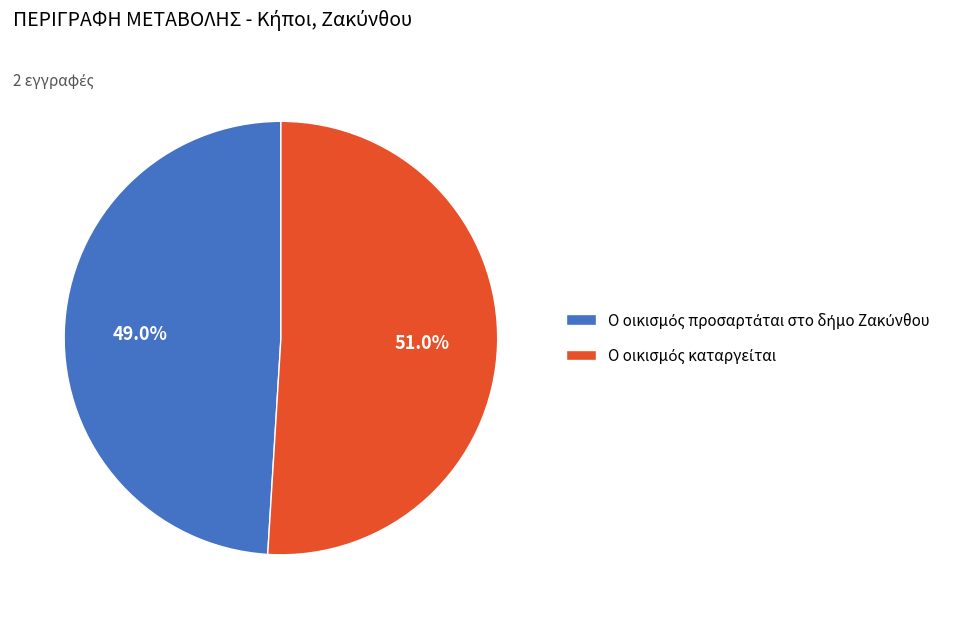

Does any single category account for the majority?

Yes